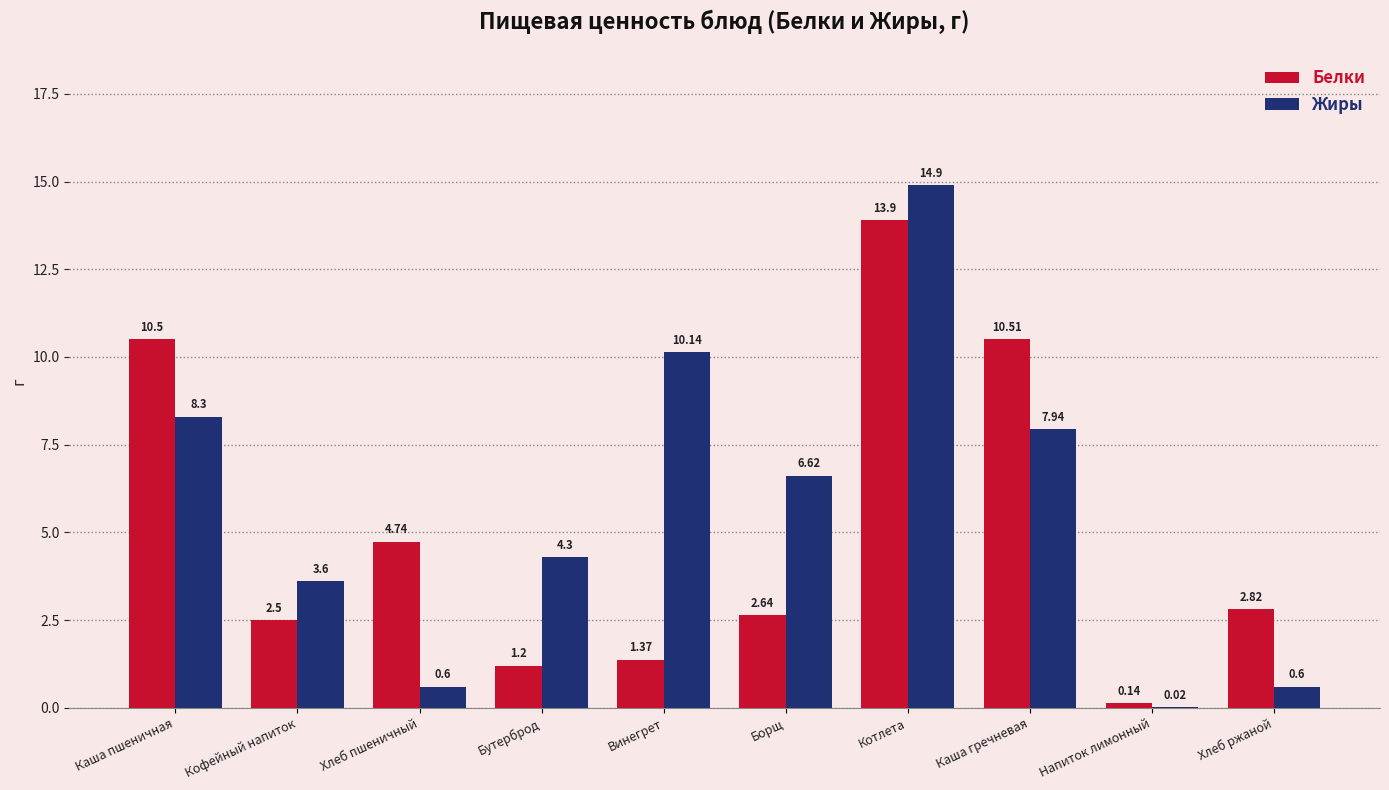

What are all the series names shown in the legend?

Белки, Жиры